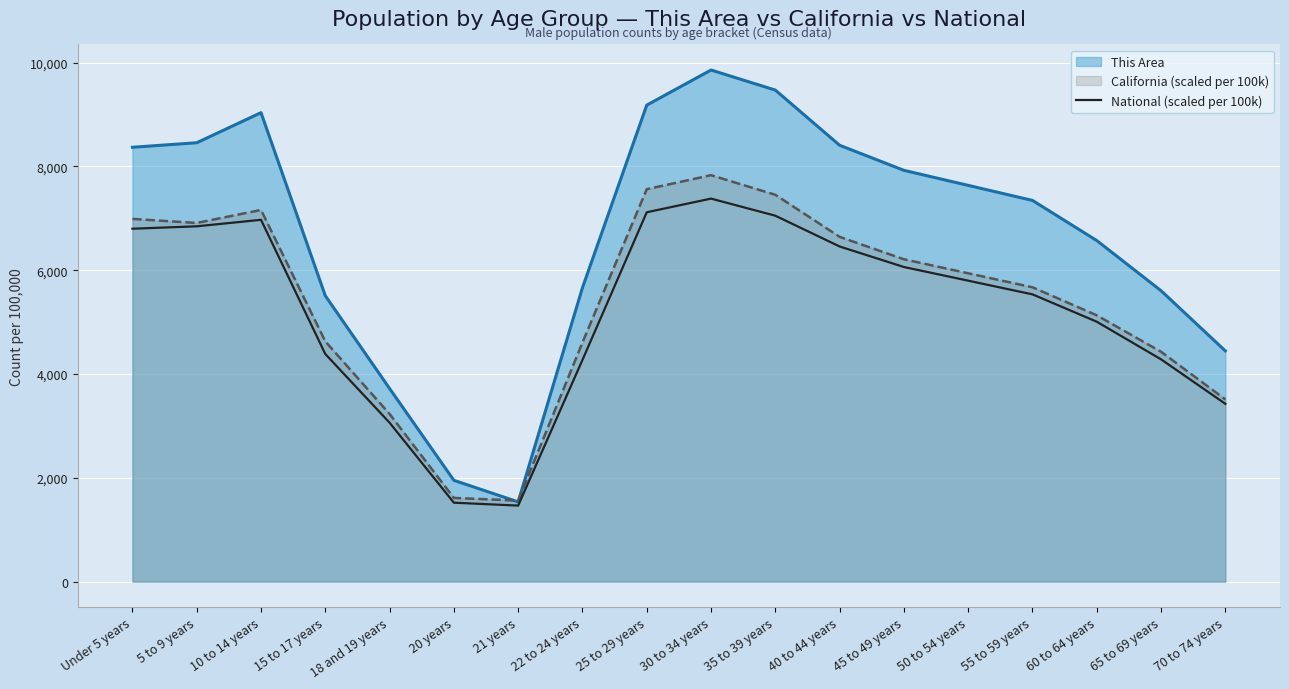

What is the maximum value shown in the chart?

9856.0